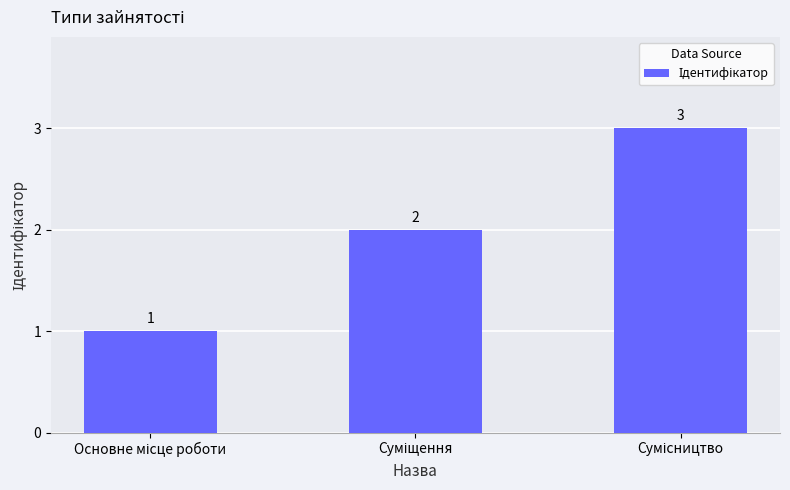

What is the maximum value shown in the chart?

3